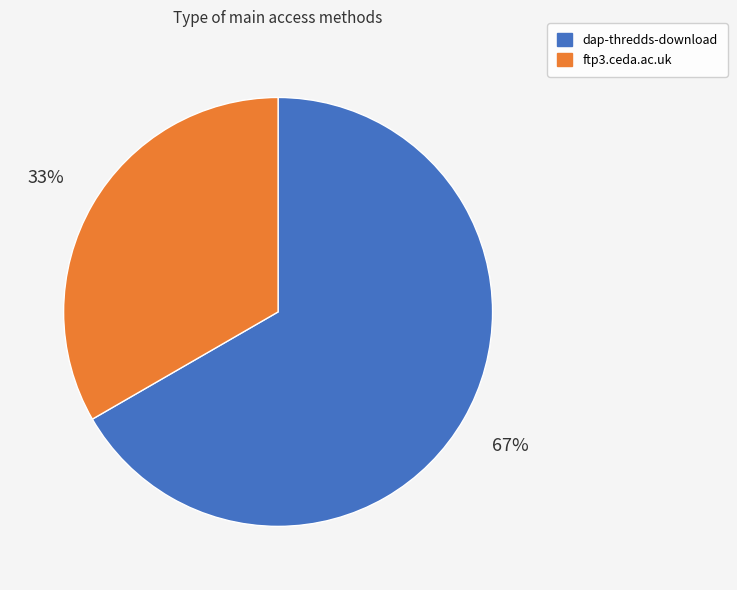

Between ftp3.ceda.ac.uk and dap-thredds-download, which is larger?

dap-thredds-download